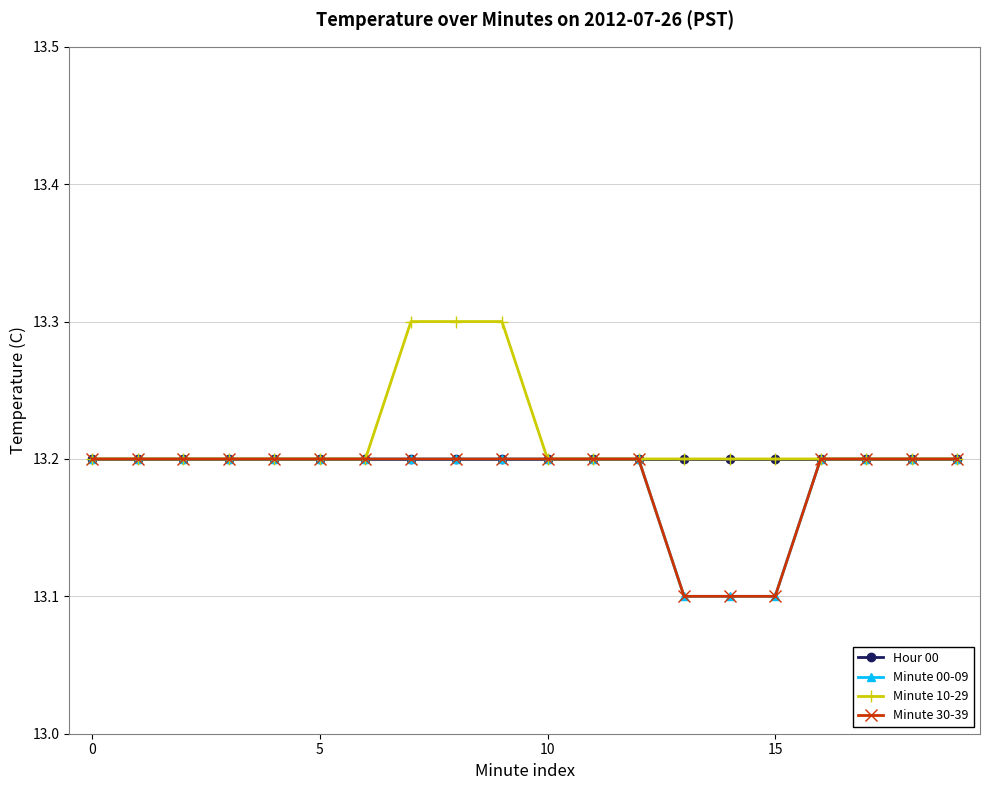

Is this an area chart (filled region under the line)?

No